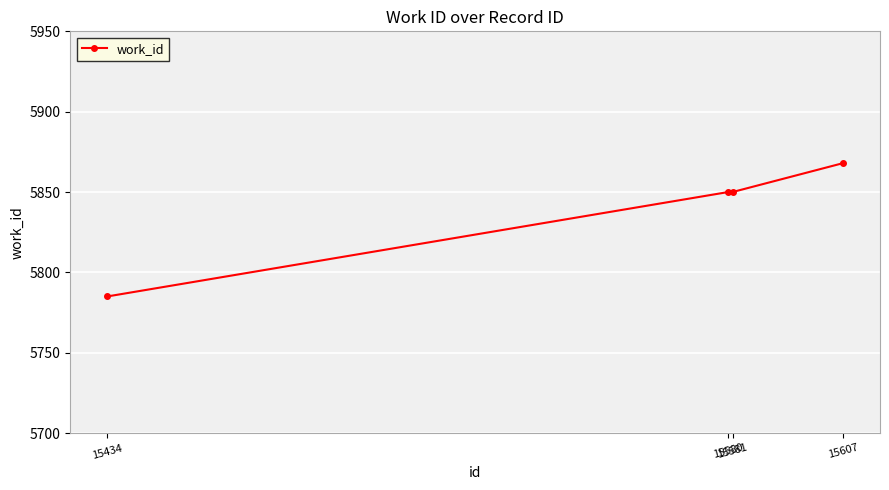

Is it true that the value at 15581 is 9370?

False